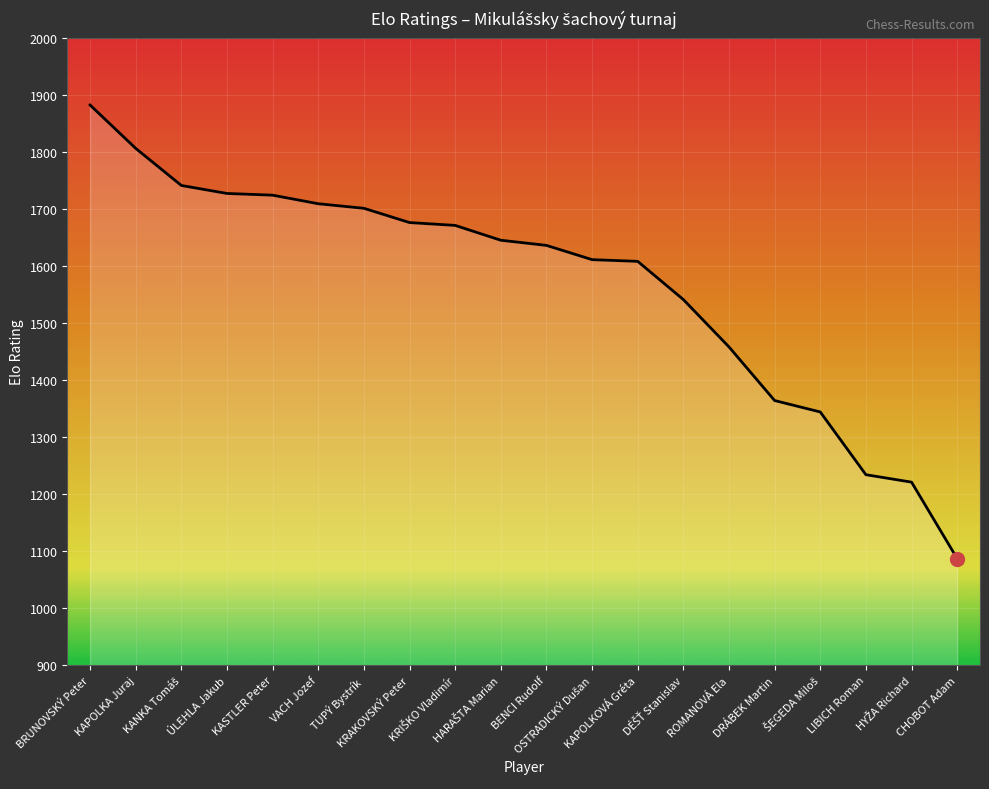

What is the difference between the maximum and minimum values?

795